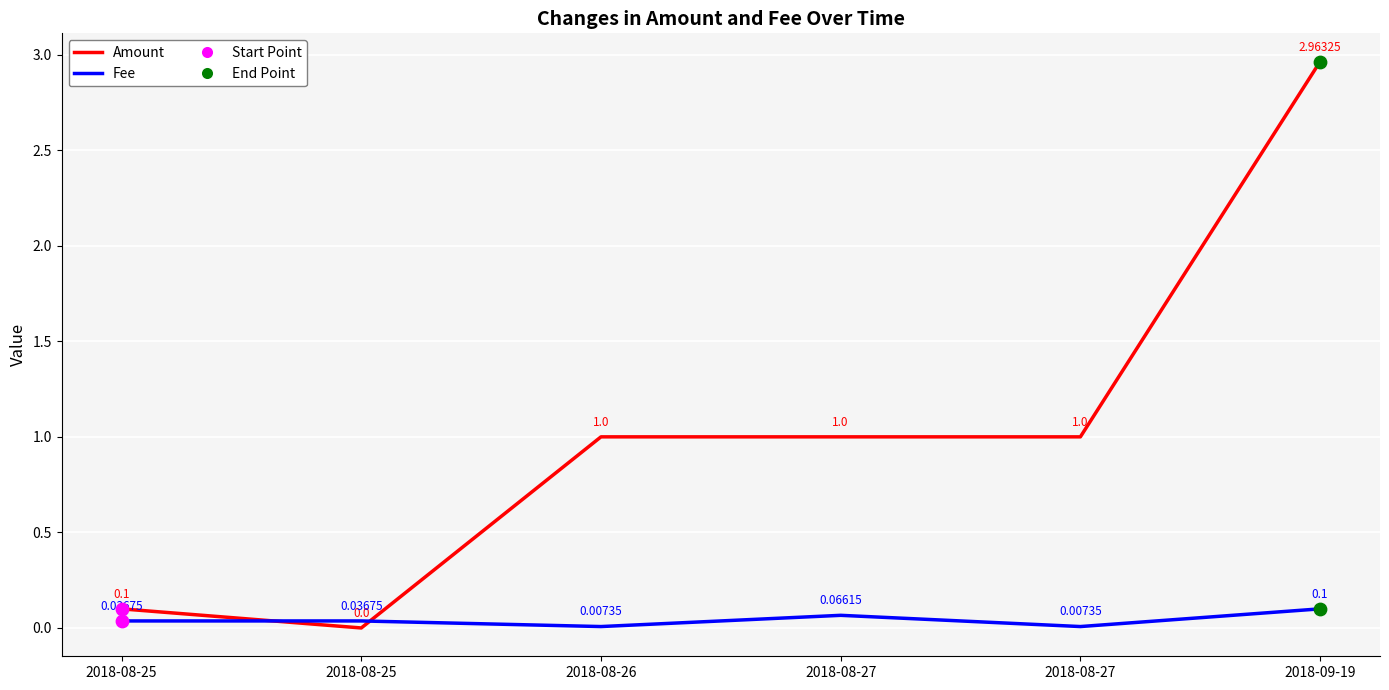

How many lines are shown in the chart?

2